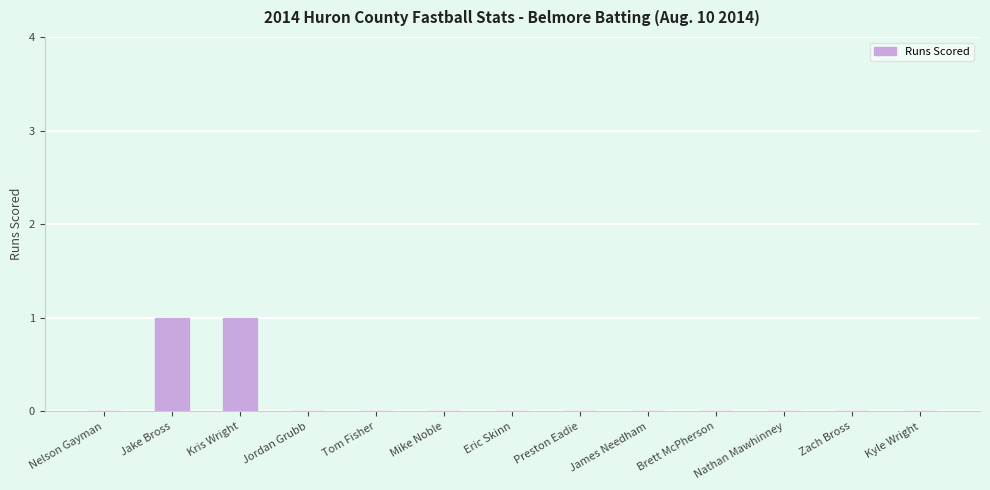

Between Jake Bross and Nelson Gayman, which is larger?

Jake Bross